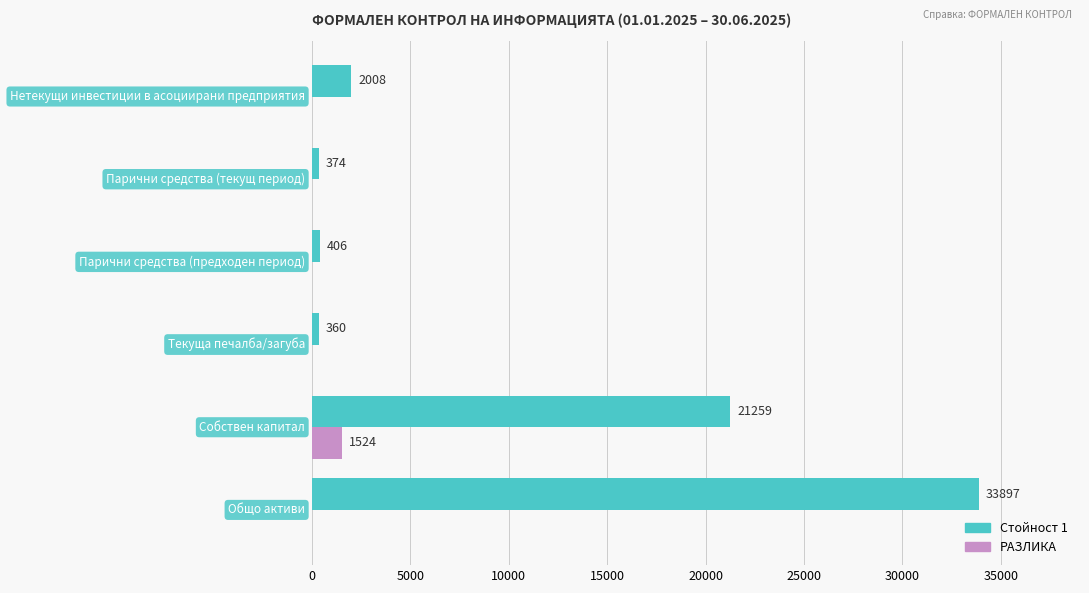

What is the maximum value shown in the chart?

33897